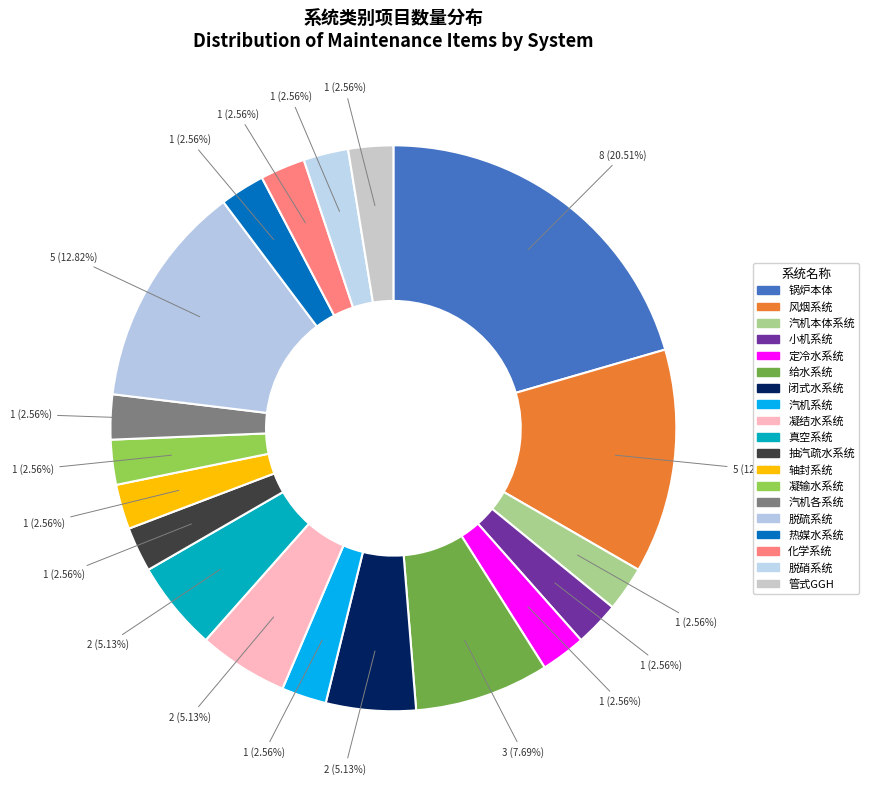

What percentage is NOT represented by 管式GGH?

97.4%